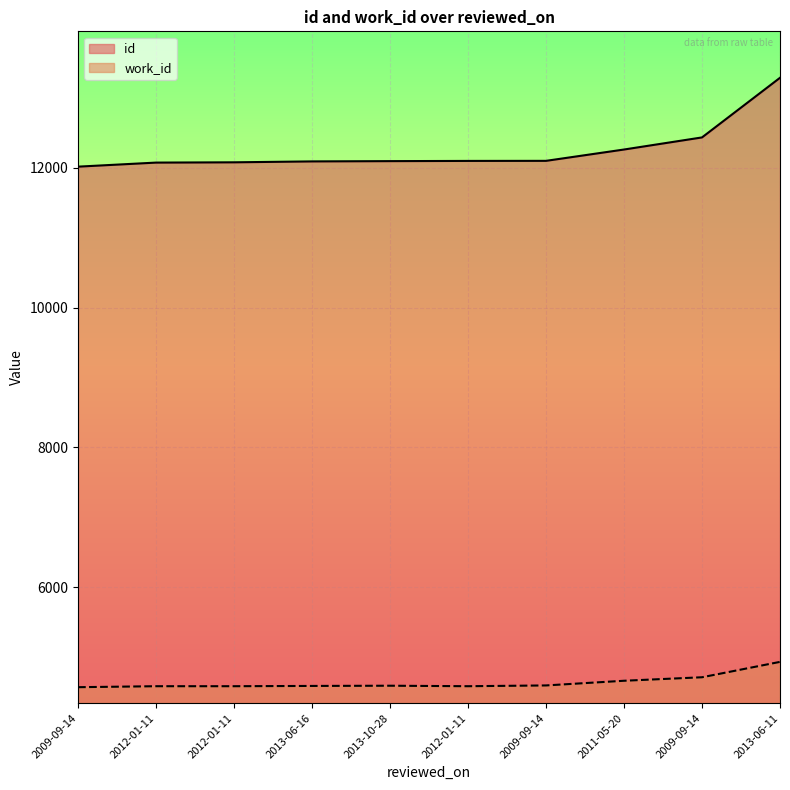

What is the total value across all series at 2009-09-14?

16587